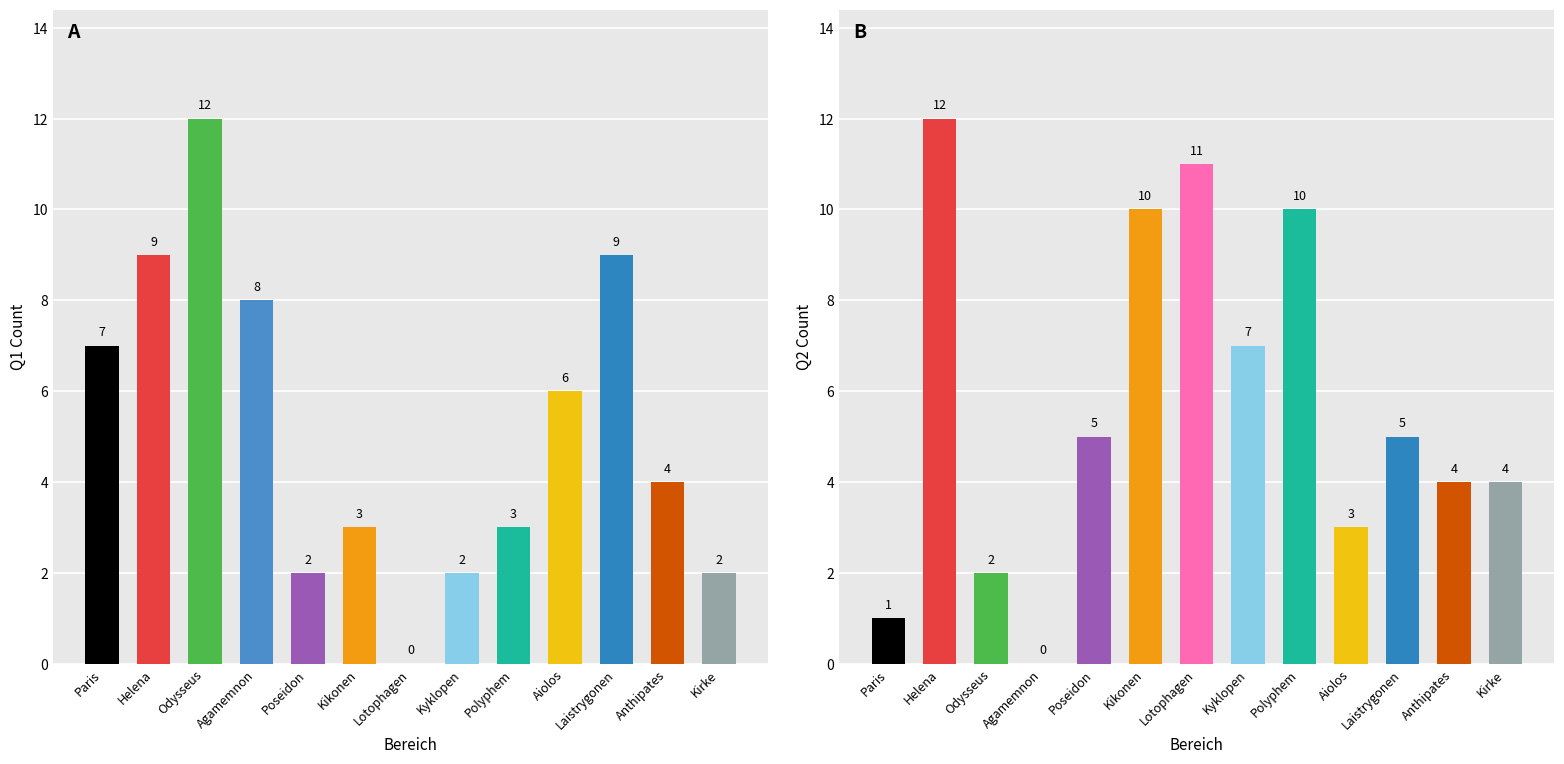

Reading right to left, extract all data points from this chart.

Q1: 2	4	9	6	3	2	0	3	2	8	12	9	7
Q2: 4	4	5	3	10	7	11	10	5	0	2	12	1